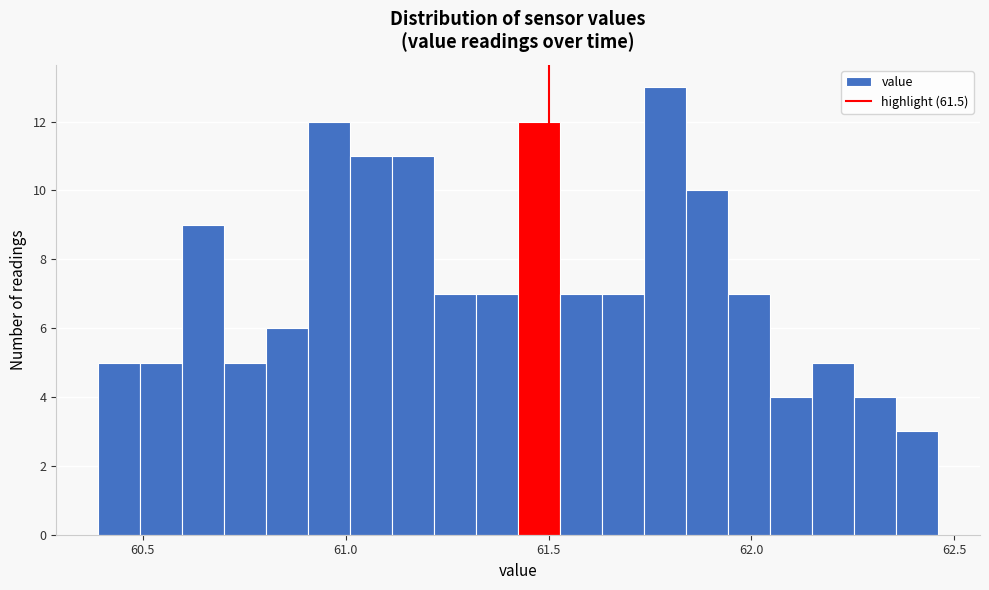

Around what value on the x-axis is the tallest bar? Give the approximate position of its centre, as read against the axis.

61.80